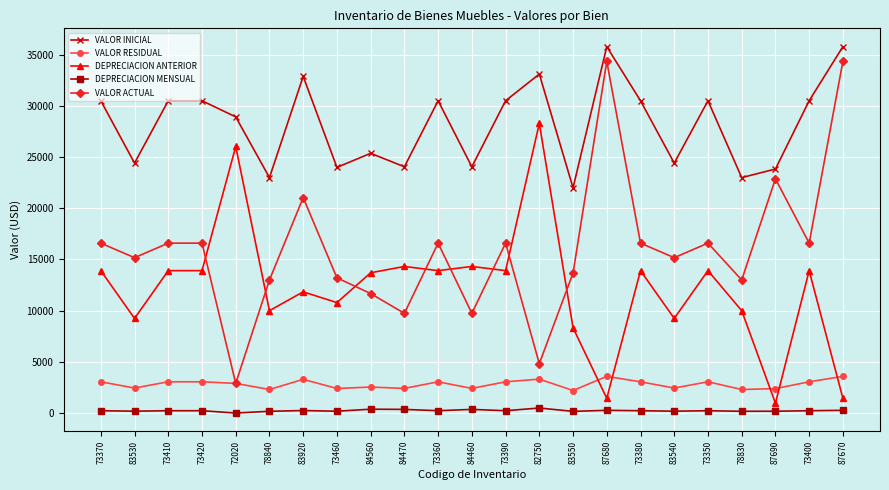

Which series has the widest spread of values?

VALOR ACTUAL